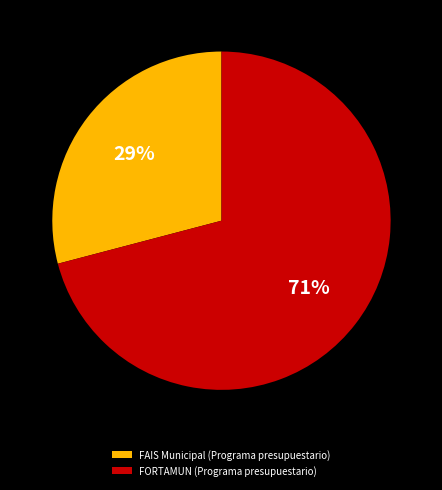

Is it true that FAIS Municipal (Programa presupuestario) is 29% of the pie?

True